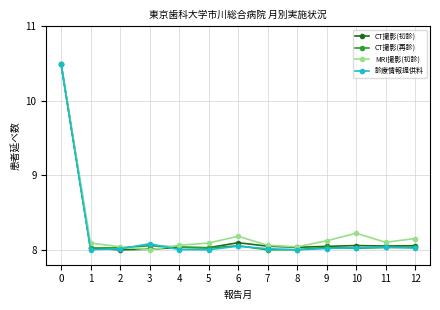

Is the value of CT撮影(初診) at 8 greater than the value of MRI撮影(初診) at 3?

Yes